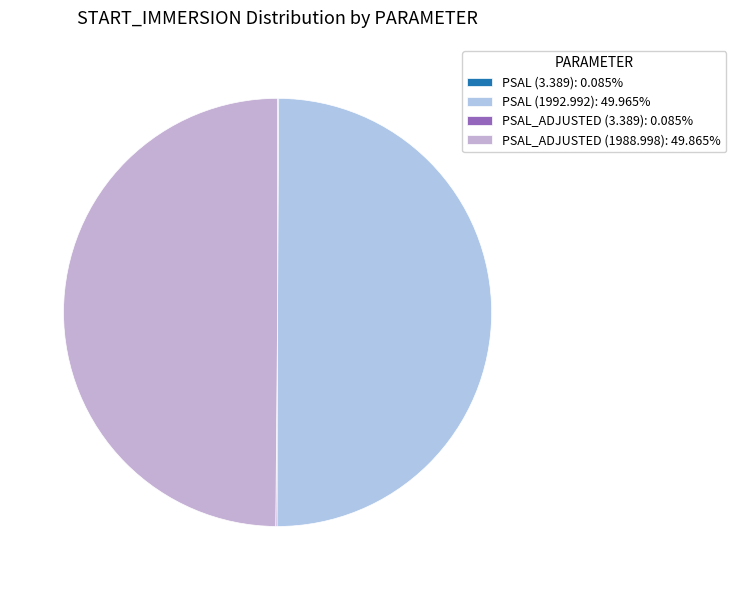

Approximately how many times larger is the value at PSAL_ADJUSTED (1988.998) compared to PSAL (3.389)?

586.9